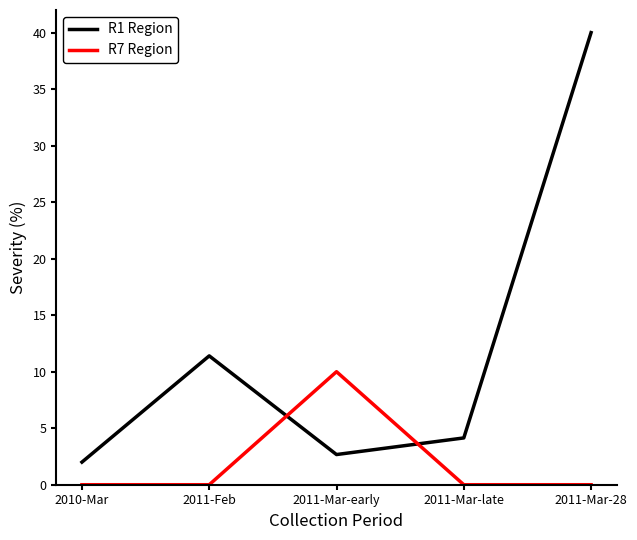

Reading left to right, extract all data points from this chart.

R1 Region: 2010-Mar=2.0	2011-Feb=11.4	2011-Mar-early=2.7	2011-Mar-late=4.1	2011-Mar-28=40.0
R7 Region: 2010-Mar=0.0	2011-Feb=0.0	2011-Mar-early=10.0	2011-Mar-late=0.0	2011-Mar-28=0.0